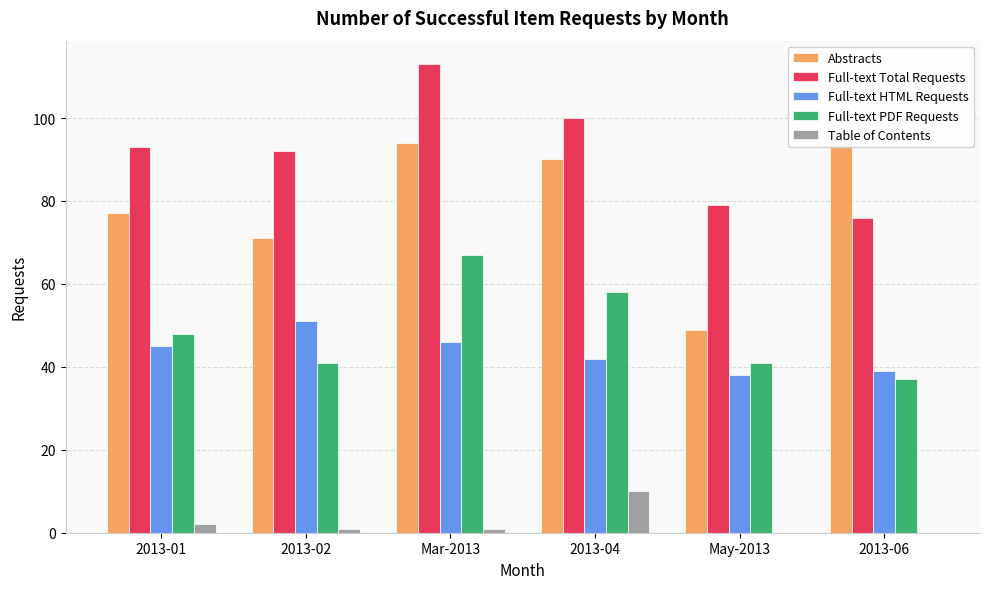

What is the approximate value of Full-text PDF Requests at May-2013, to the nearest 10?

40